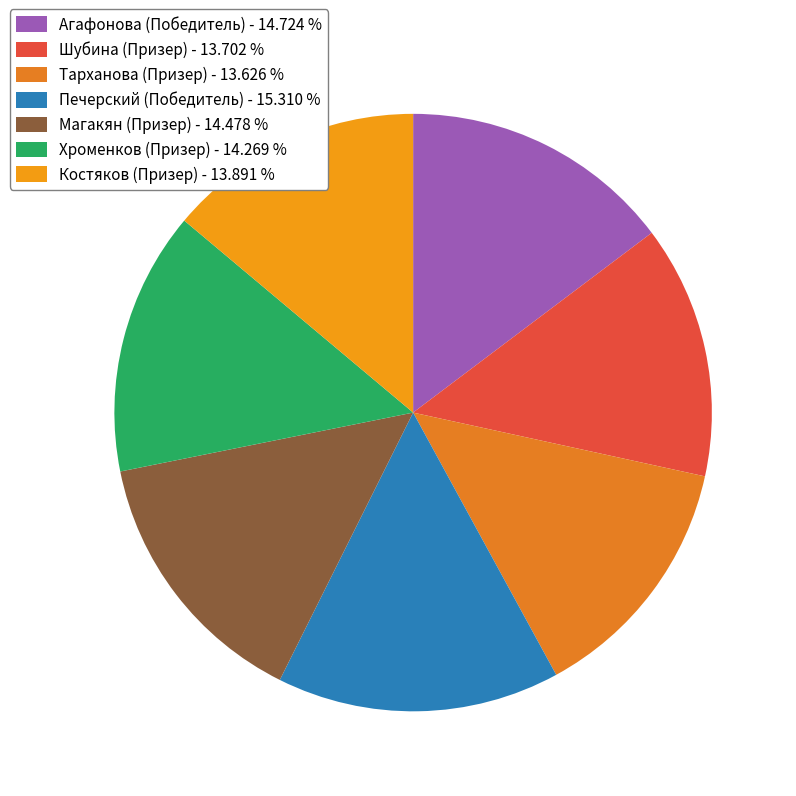

To the nearest percent, what is the combined percentage of Костяков (Призер) and Печерский (Победитель)?

29%